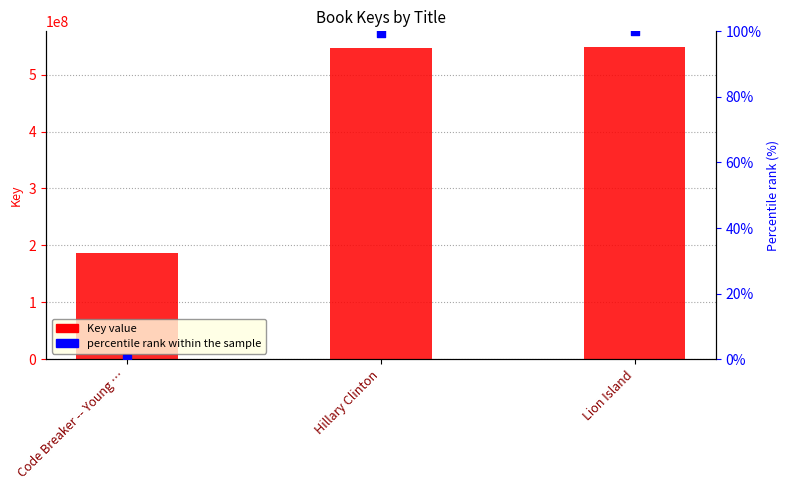

Which series reaches the maximum Y coordinate?

Key value